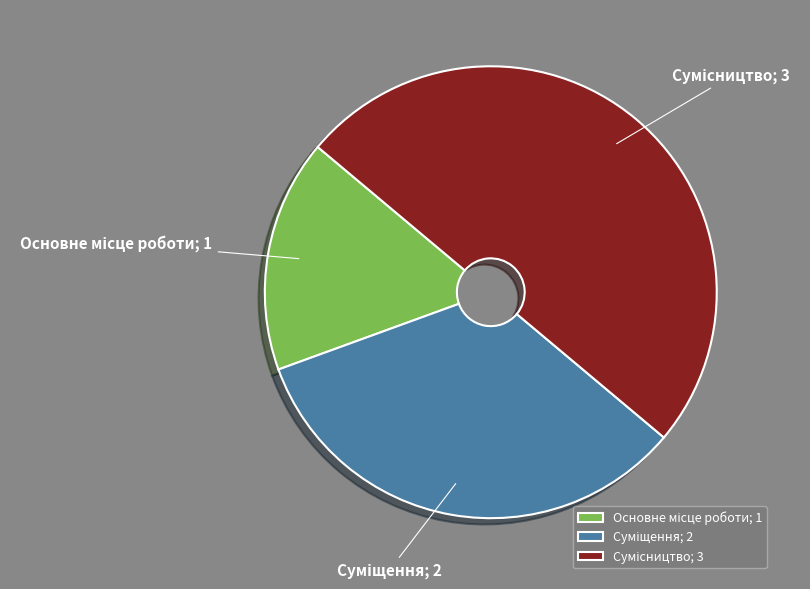

Count the number of slices in the pie.

3